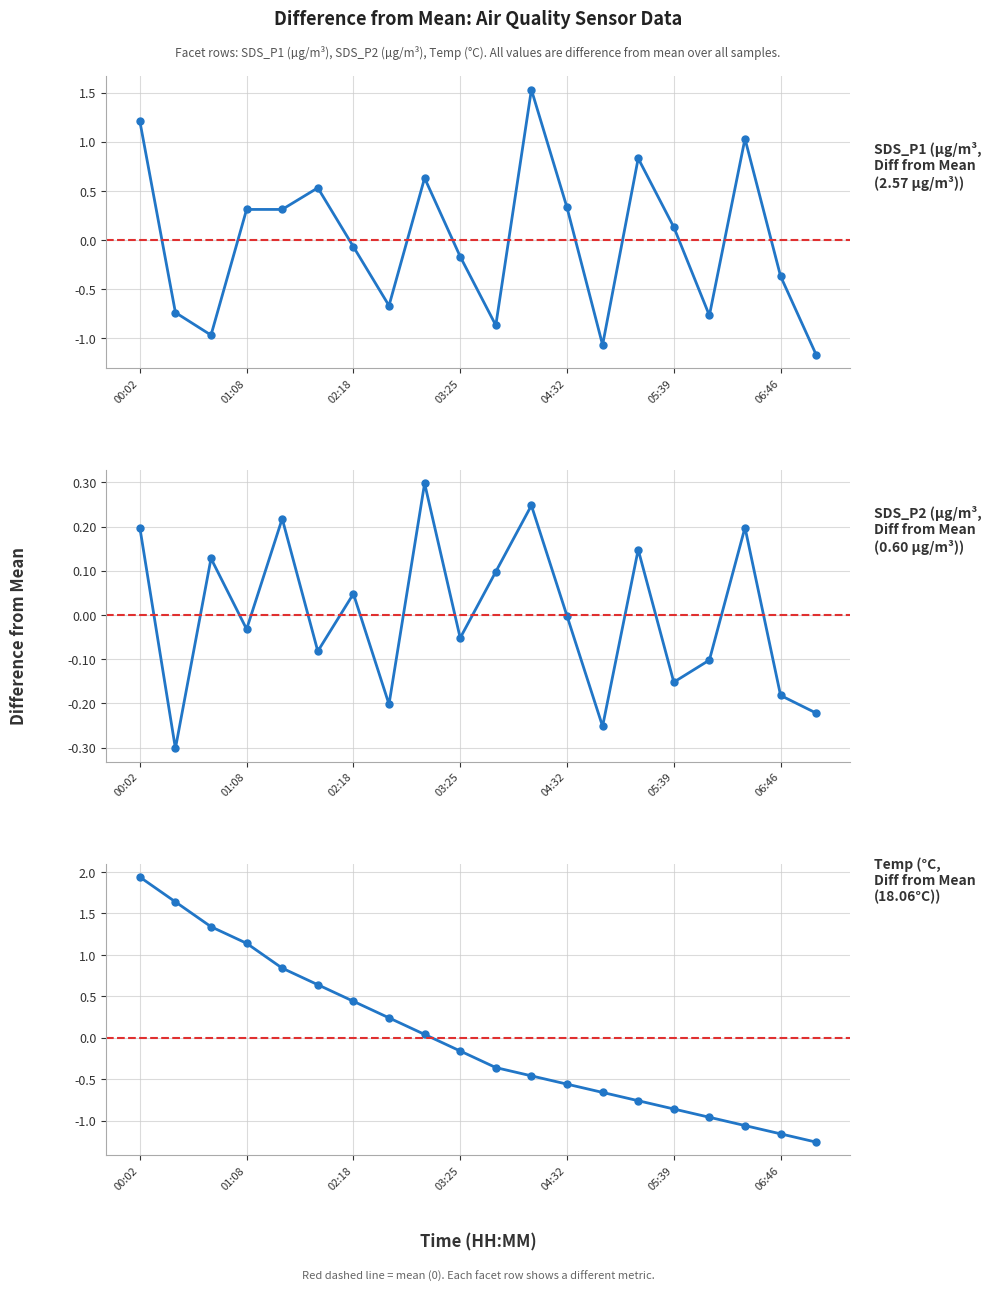

Is the value of Temp at 05:39 greater than the value of SDS_P2 at 05:39?

Yes